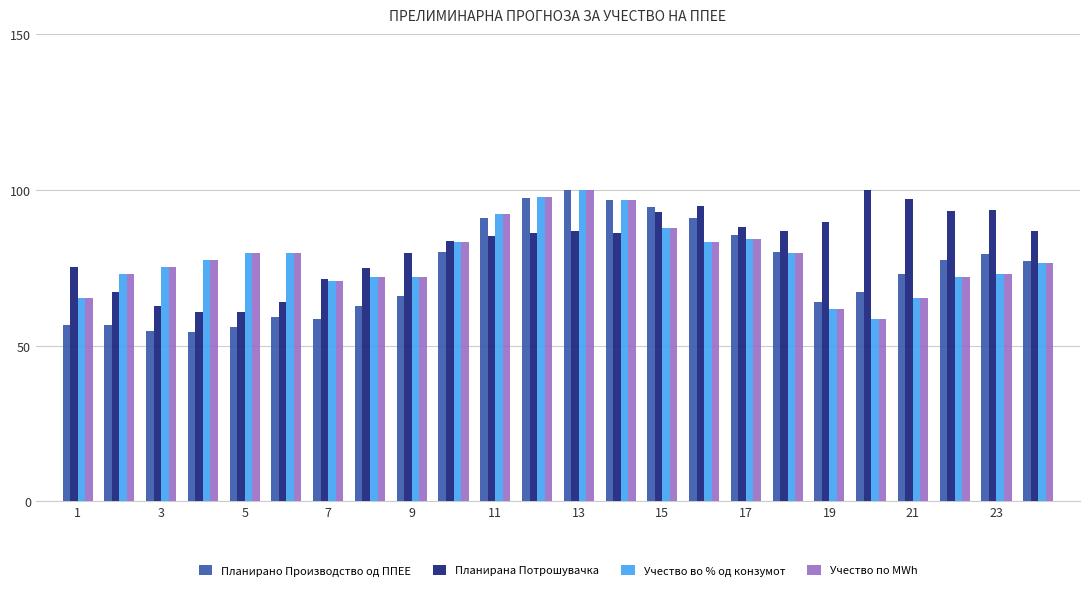

How many series are shown in this chart?

4